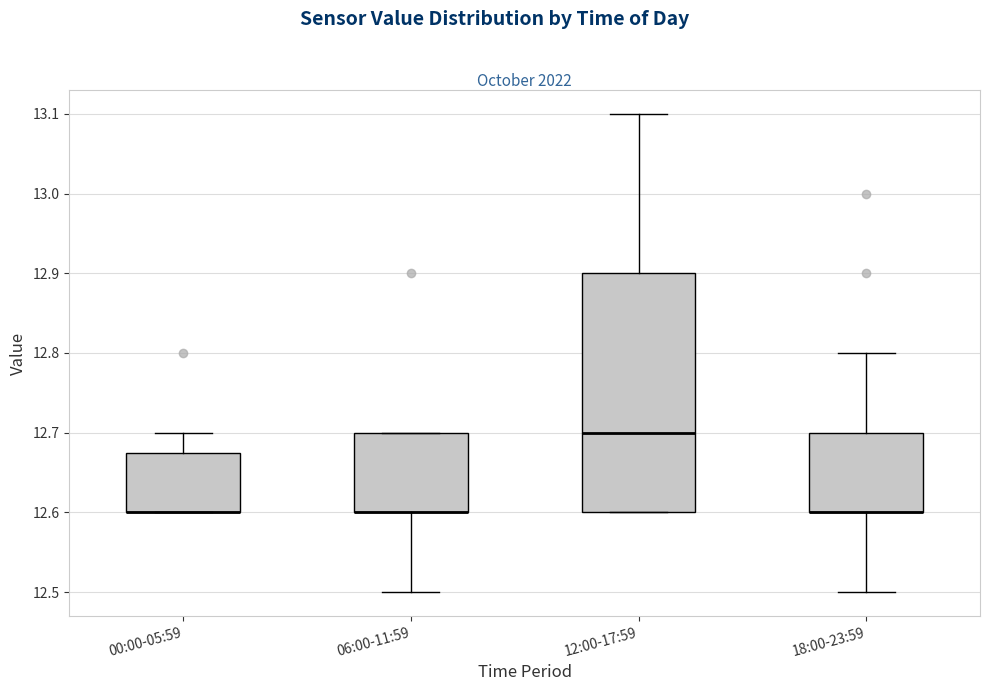

Where does the upper whisker of the box for 00:00-05:59 end on the y-axis? The values are not printed on the chart, so give them approximately, as read against the axis.

12.70